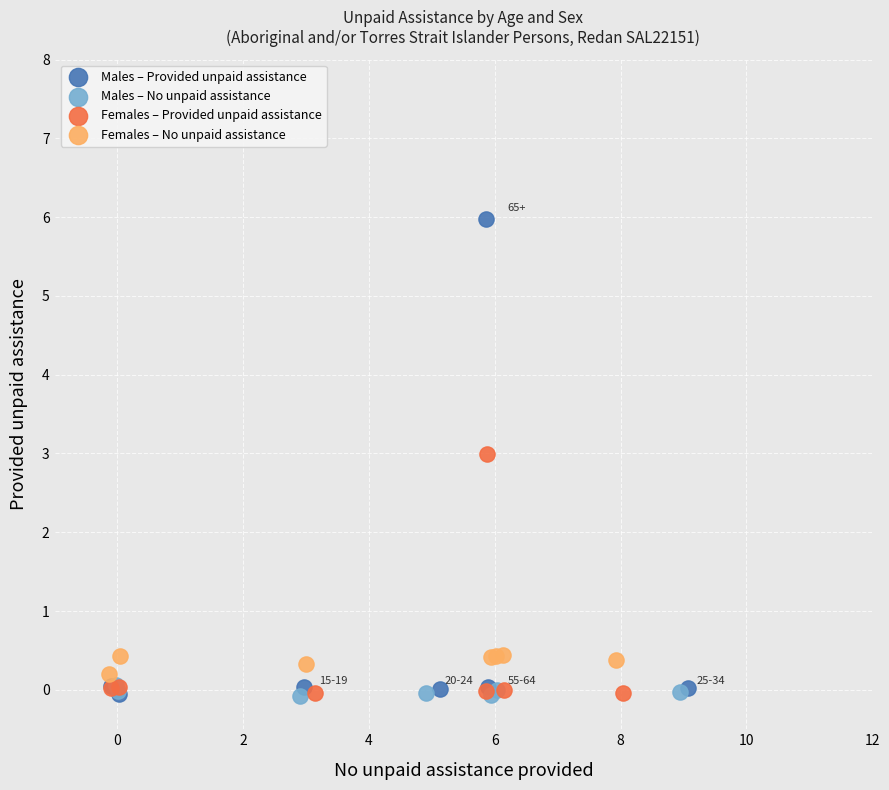

Which series contains the highest Y value?

Males – Provided unpaid assistance